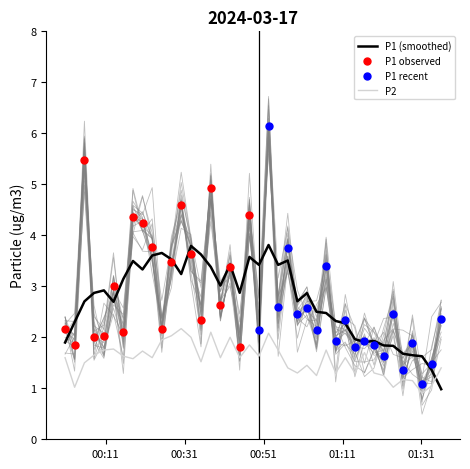

What is the maximum value for P1 (smoothed)?

3.8